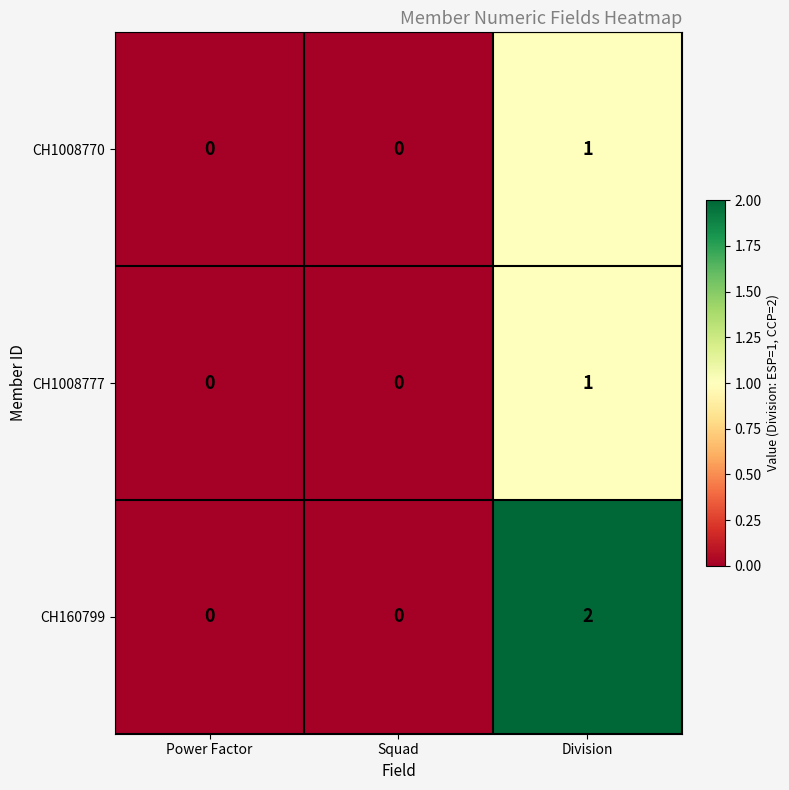

Which category has the highest value across all series?

Division